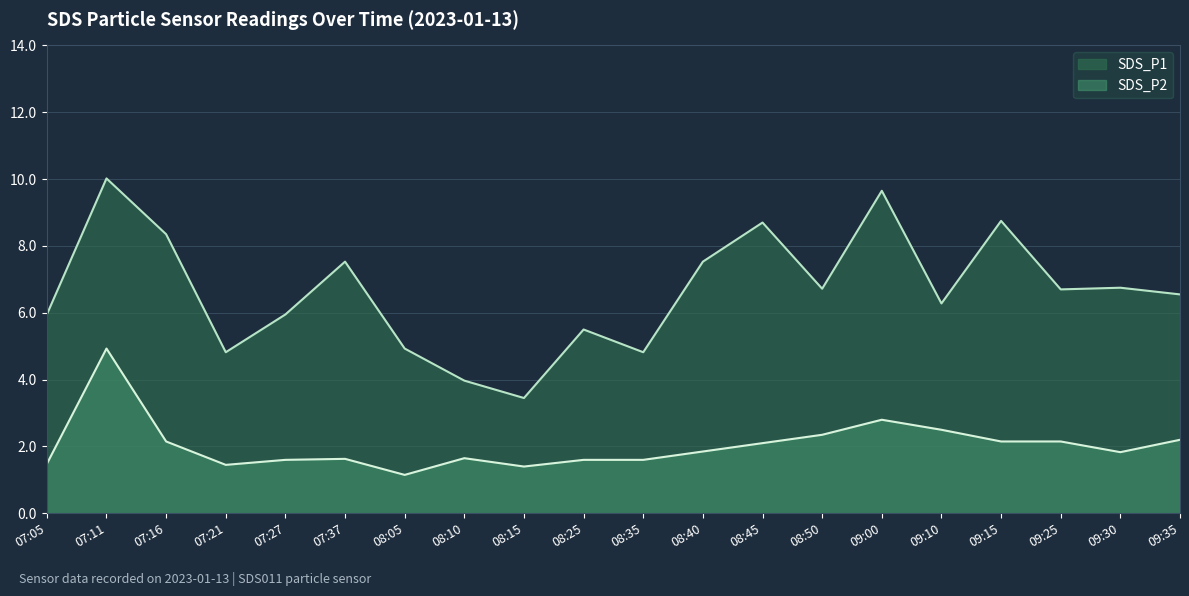

Is it true that SDS_P1 equals 2.7 at 07:27?

False